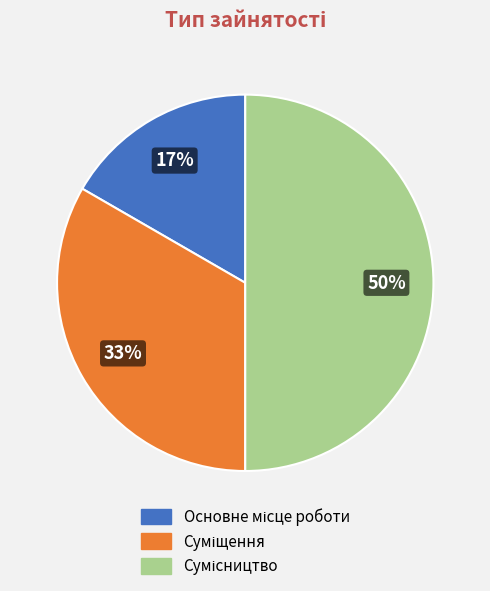

To the nearest percent, what is the average slice percentage?

33%